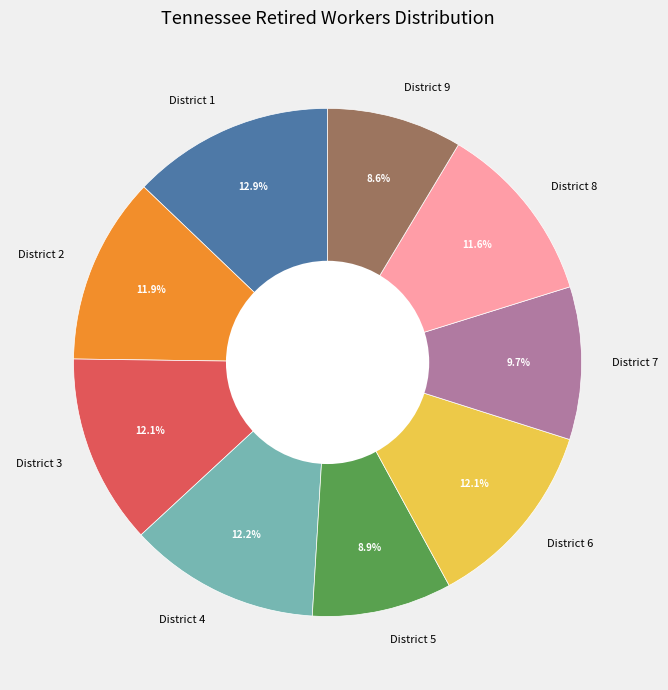

What percentage do District 2 and District 4 together represent?

24.1%